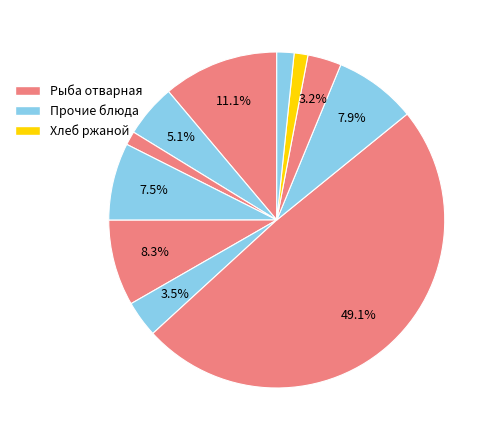

Count the number of slices in the pie.

11